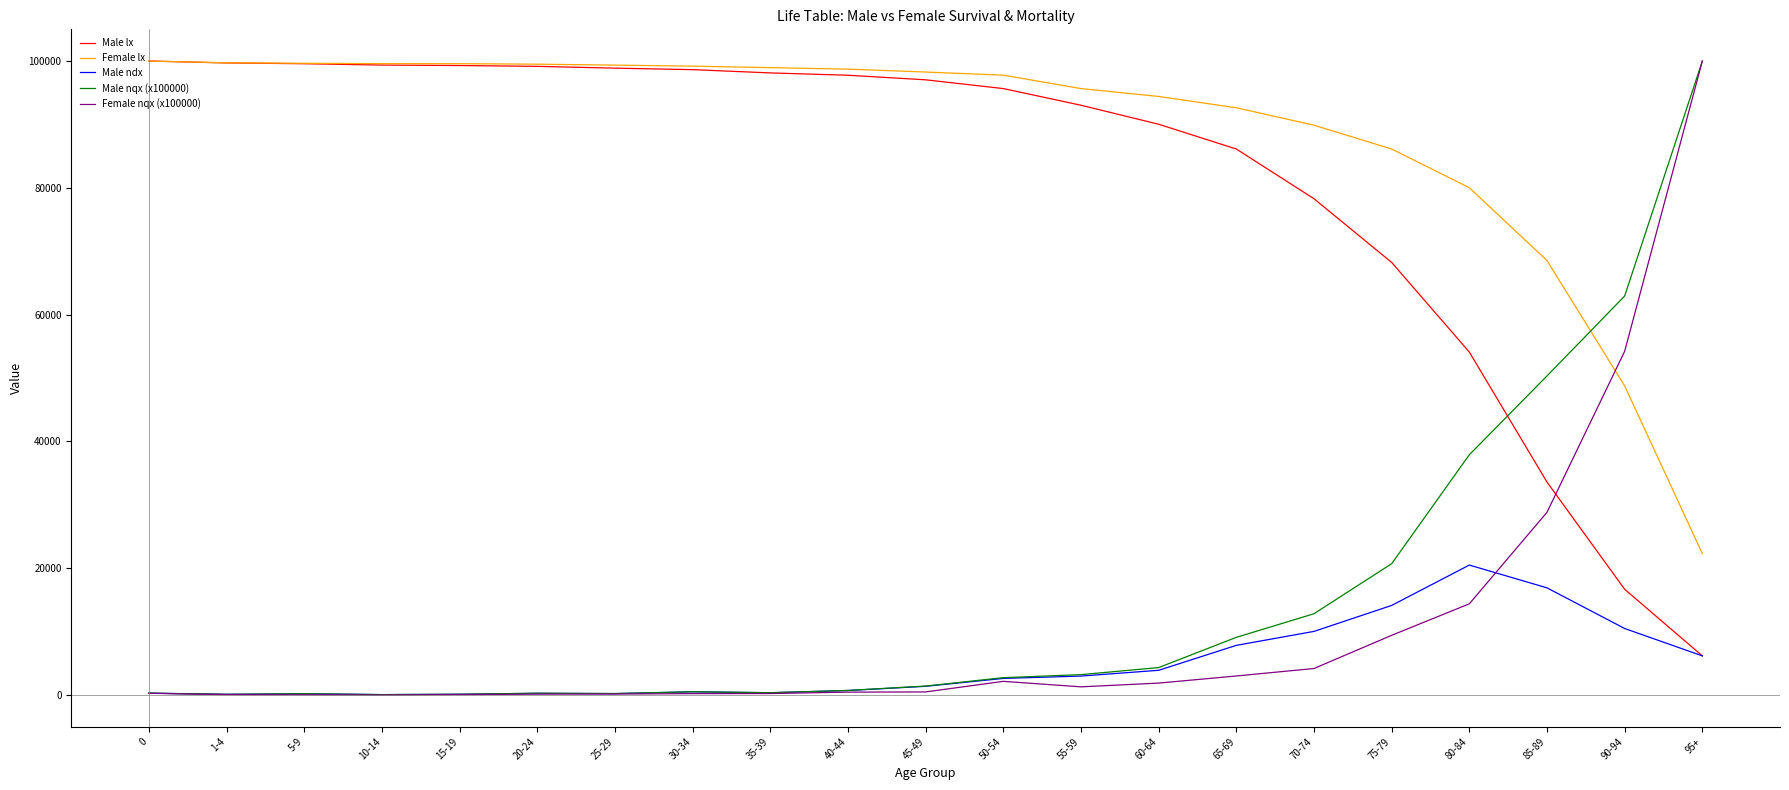

Which series has the largest total across all categories?

Female lx